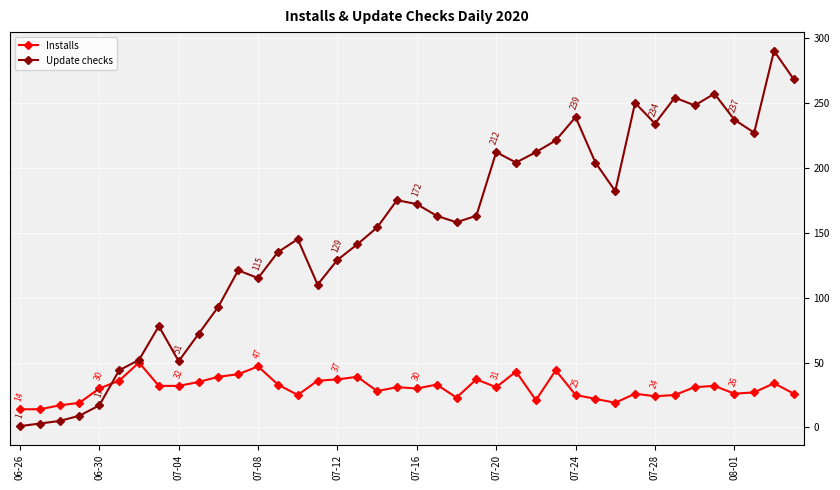

What are all the series names shown in the legend?

Installs, Update checks